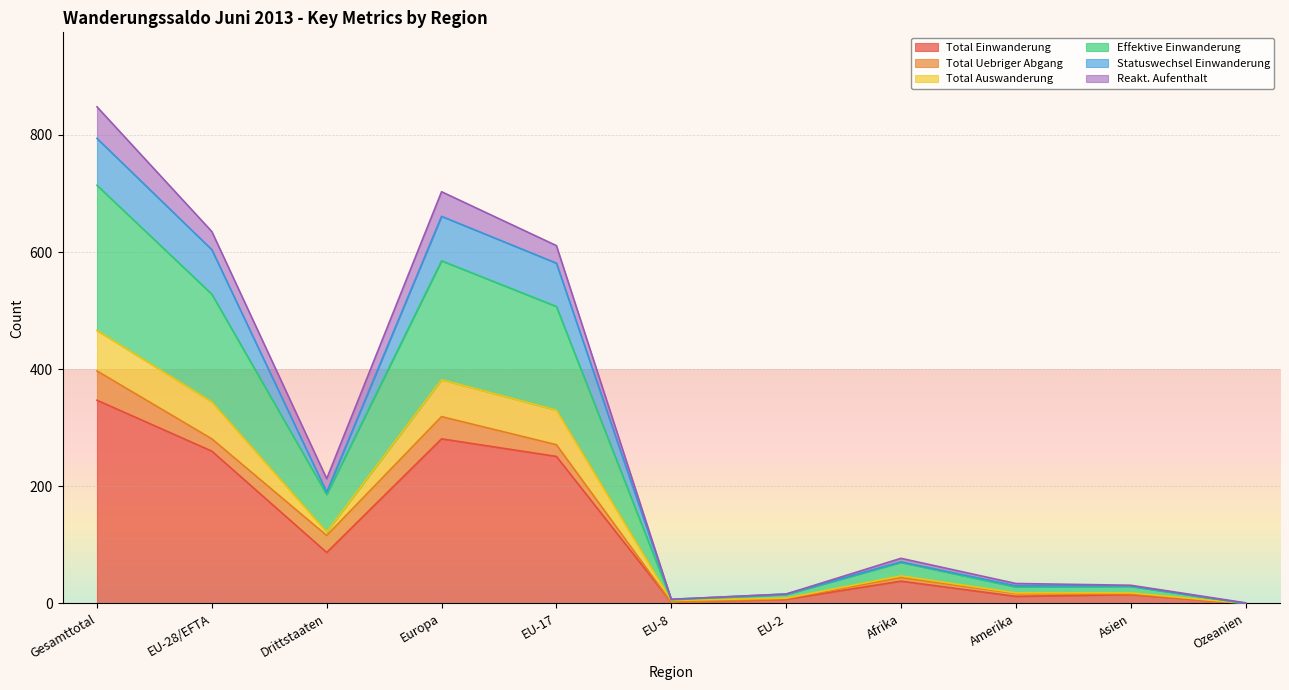

Which category has the highest value in the Total Einwanderung series?

Gesamttotal